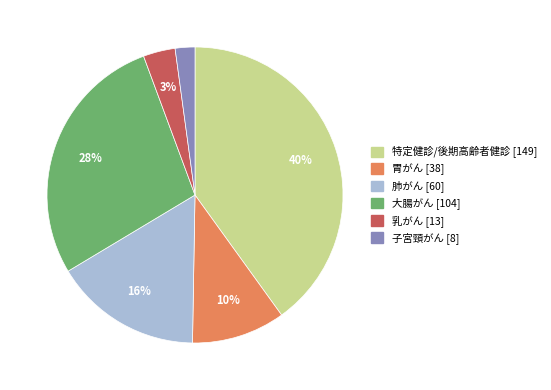

True or false: 乳がん accounts for 13% of the total.

False